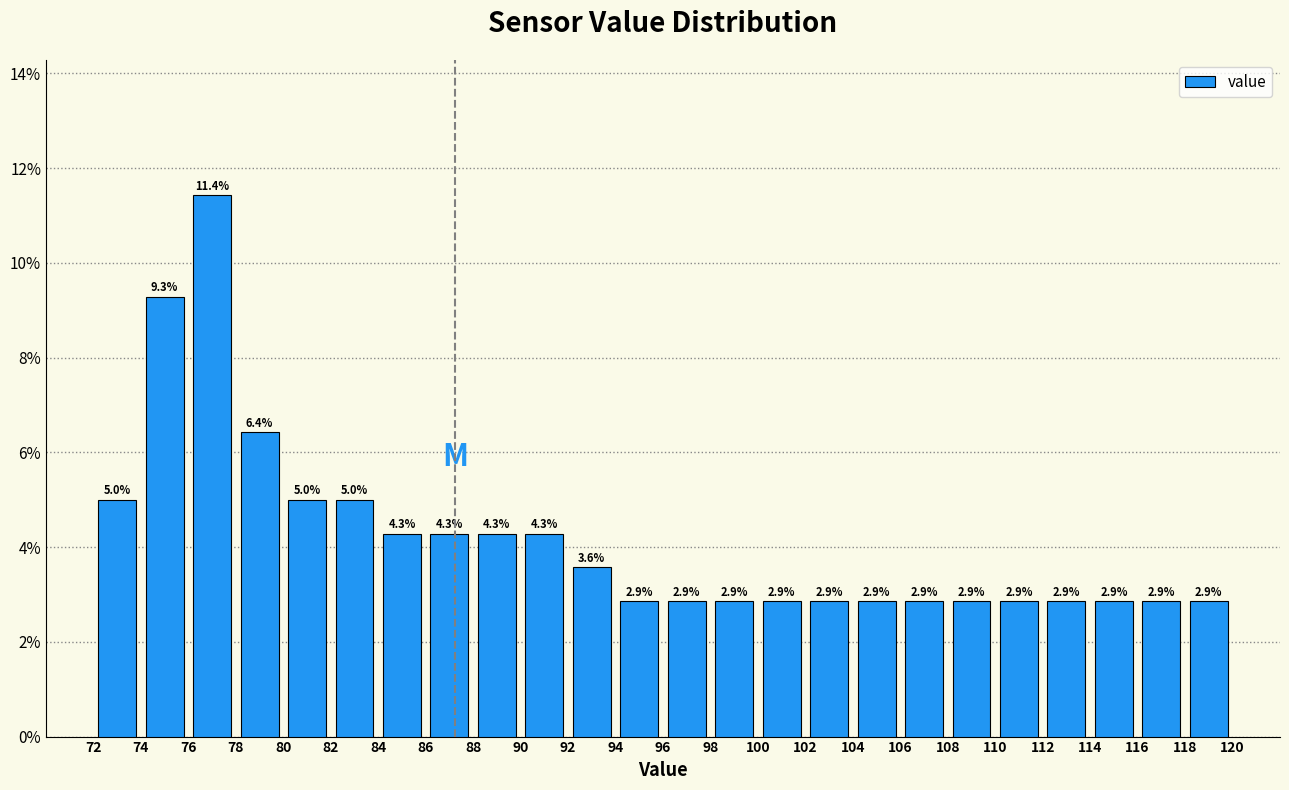

What is the height of the bar covering 86 to 88 on the x-axis?

4.3